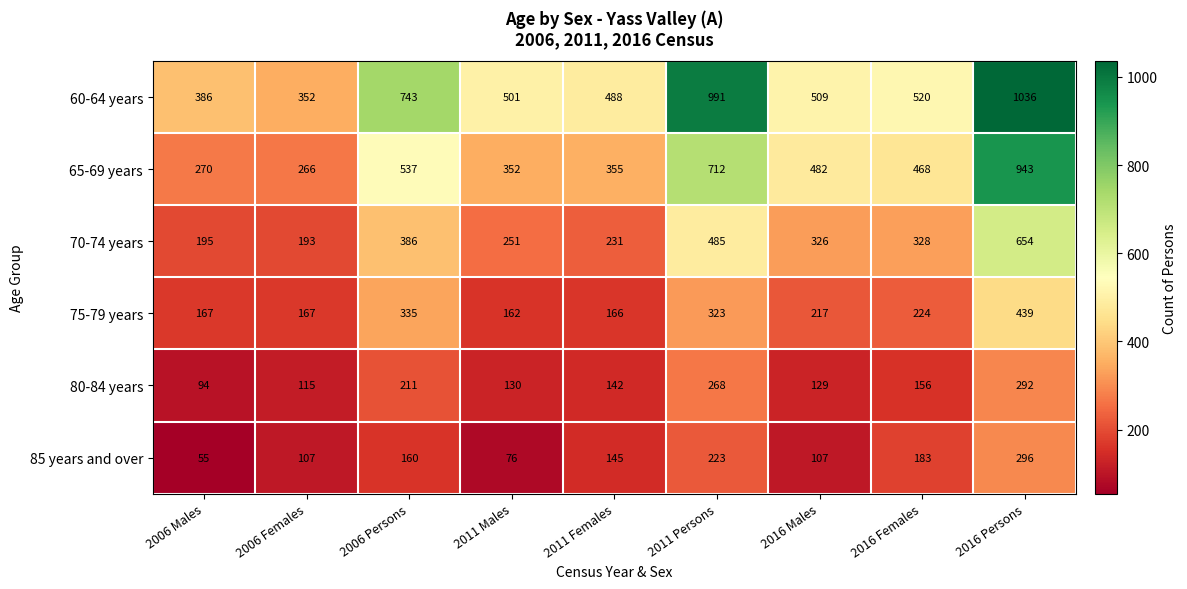

At which category is the sum across all series the highest?

2016 Persons